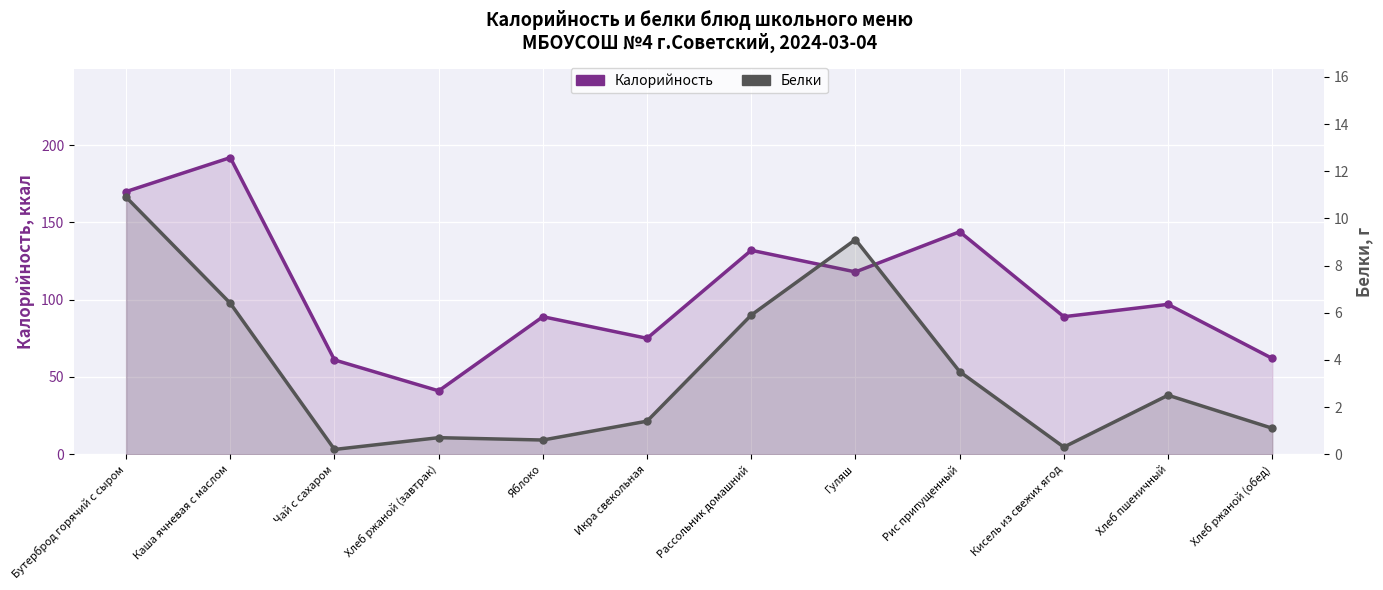

List the series in order of their overall mean, highest first.

Калорийность, Белки